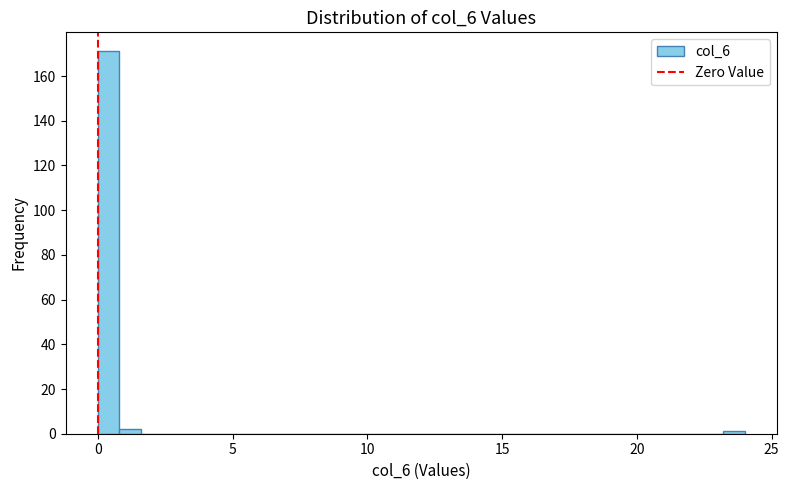

Read against the x-axis, roughly where is the centre of the tallest bar?

0.5